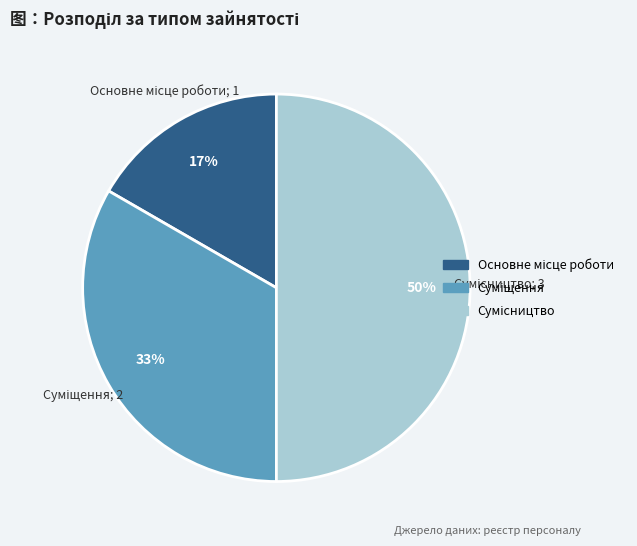

To the nearest percent, what is the difference between the largest and smallest slice percentages?

33%